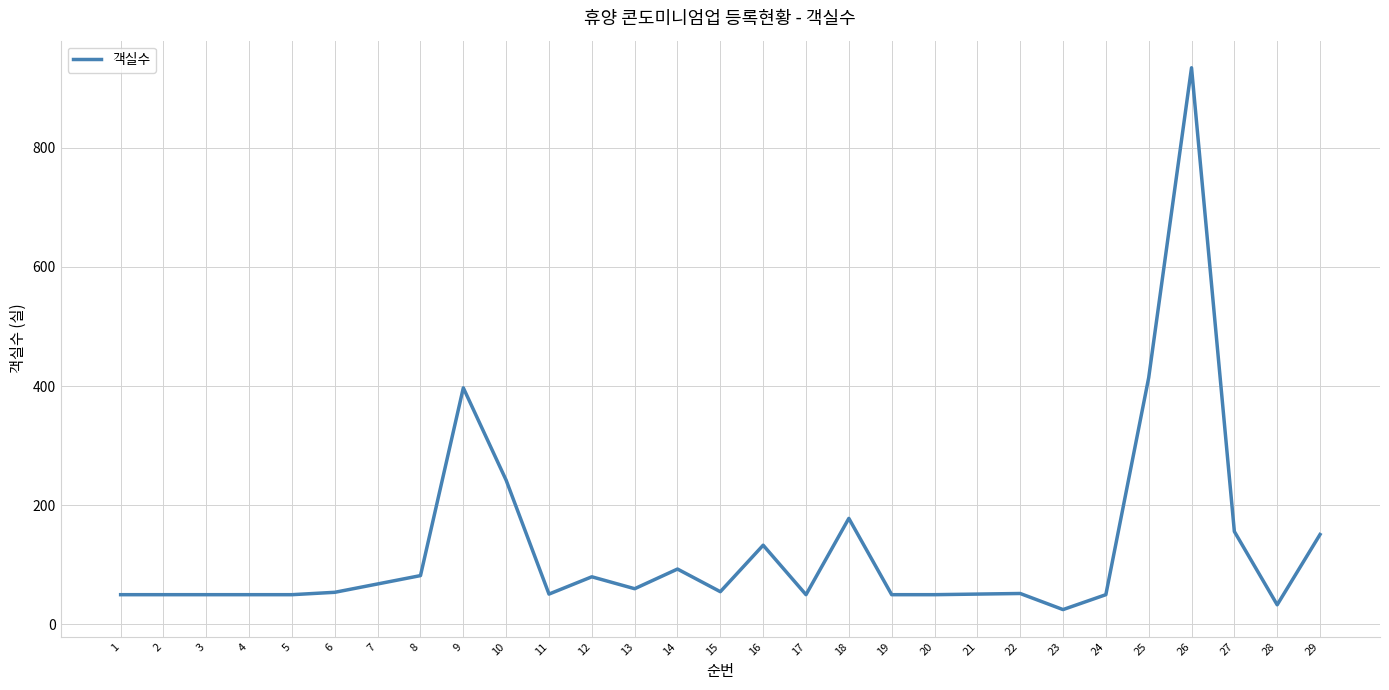

At which label is the value closest to 479?

25